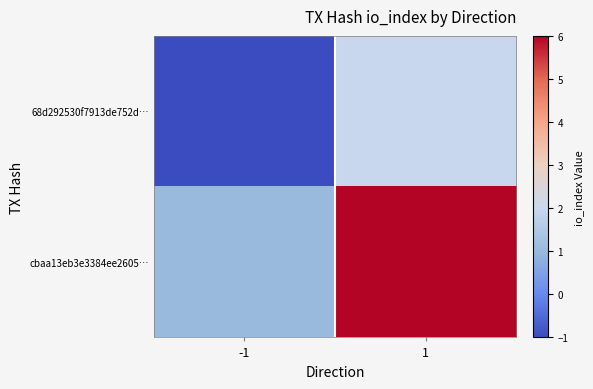

How many categories are shown in the chart?

2